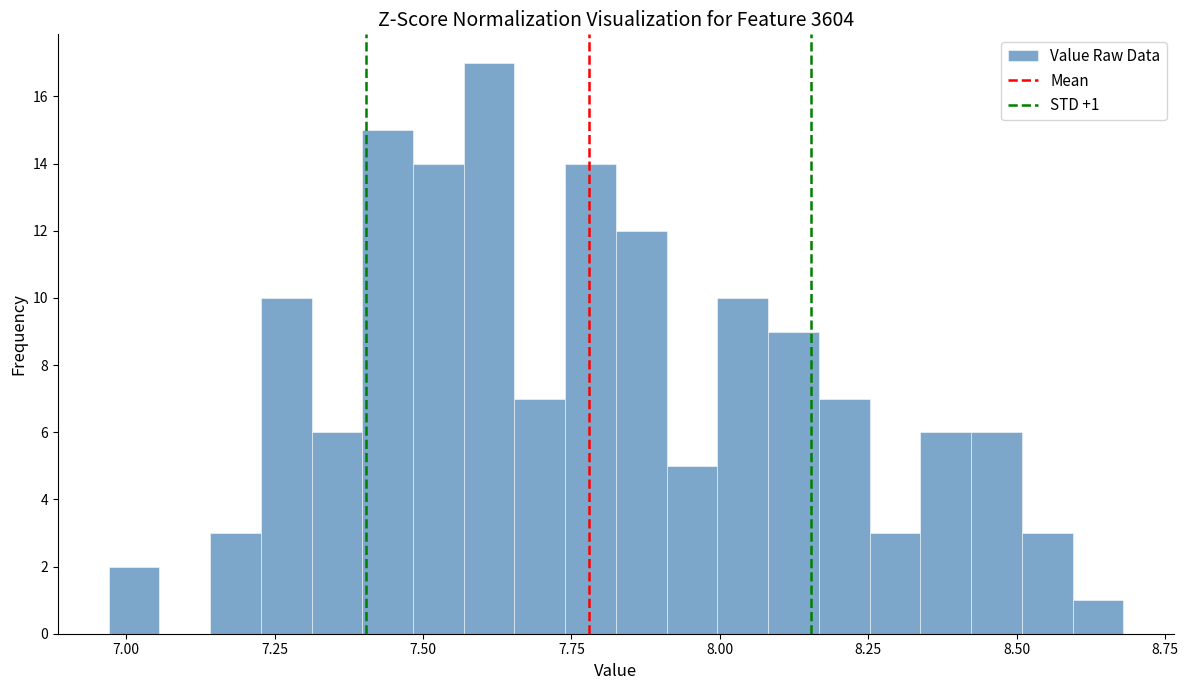

Read against the x-axis, roughly where is the centre of the tallest bar?

7.60